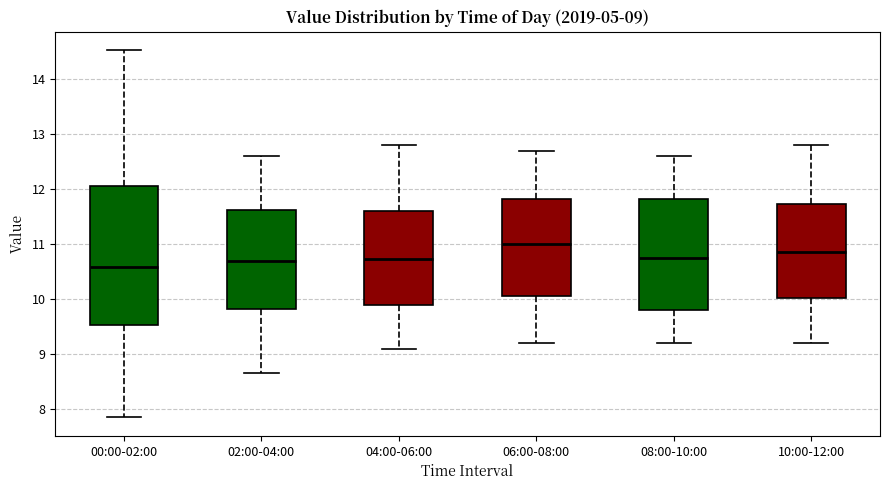

Which box is the tallest, from its lower edge to its upper edge?

00:00-02:00